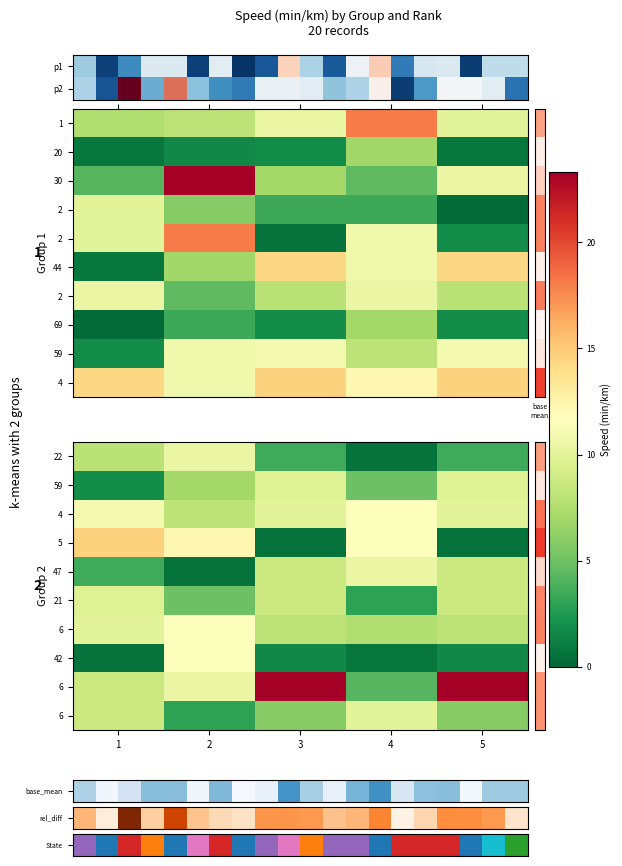

The 2 series shows 0.6 at 47. True or false?

True